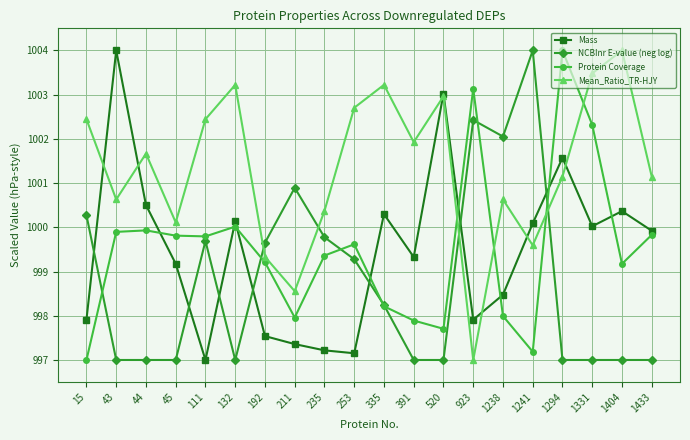

Where does the Mass series first go above 999?

43